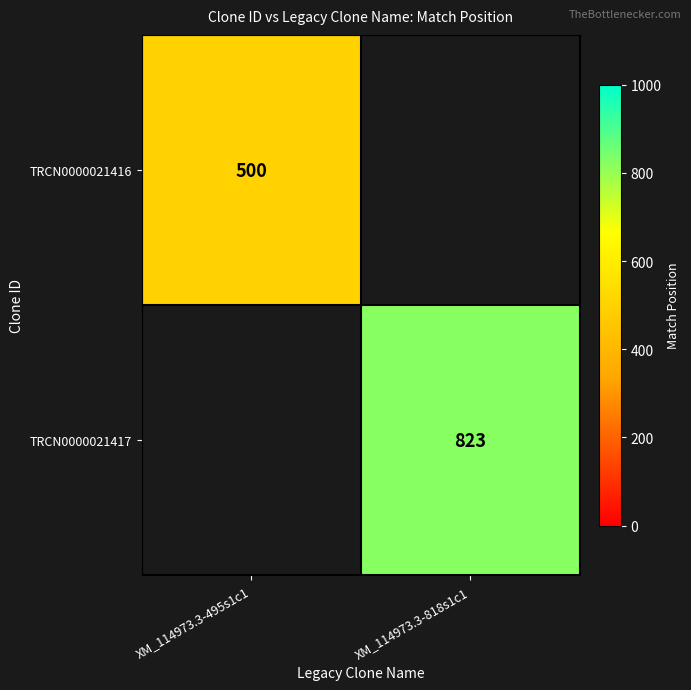

Is the value of TRCN0000021416 at XM_114973.3-495s1c1 greater than the value of TRCN0000021417 at XM_114973.3-818s1c1?

No